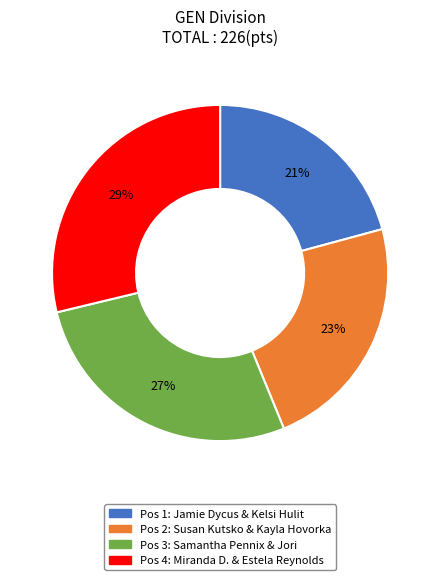

Is there any slice that represents more than half of the pie?

No